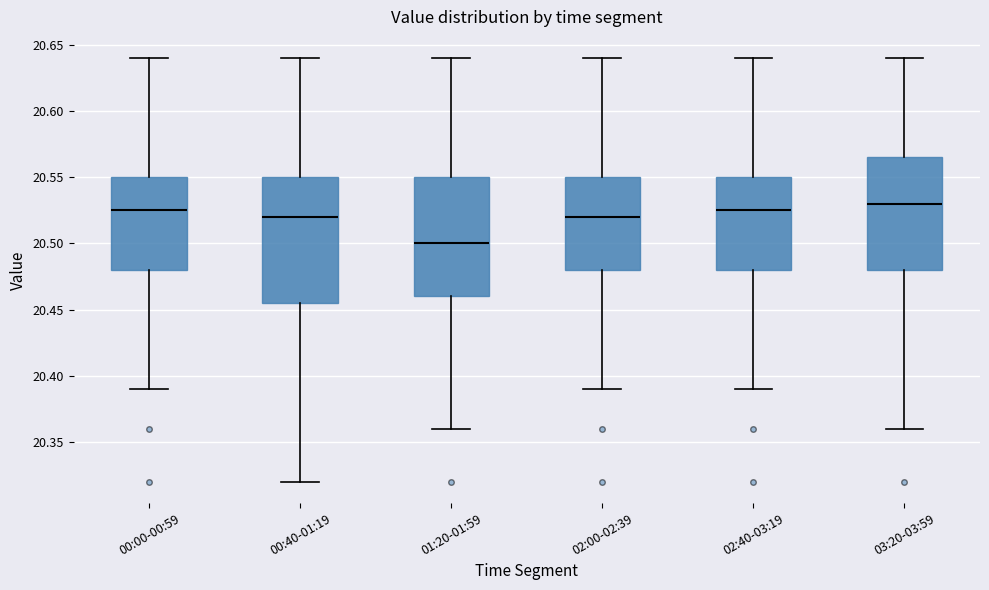

Reading left to right, transcribe this box plot: for each box, give where its median line is, the range the box spans, and where its two whiskers end, as read against the y-axis. The values are not printed on the chart, so give them approximately, as read against the axis.

00:00-00:59: median 20.525, box 20.480 to 20.550, whiskers 20.390 to 20.640
00:40-01:19: median 20.520, box 20.455 to 20.550, whiskers 20.320 to 20.640
01:20-01:59: median 20.500, box 20.460 to 20.550, whiskers 20.360 to 20.640
02:00-02:39: median 20.520, box 20.480 to 20.550, whiskers 20.390 to 20.640
02:40-03:19: median 20.525, box 20.480 to 20.550, whiskers 20.390 to 20.640
03:20-03:59: median 20.530, box 20.480 to 20.565, whiskers 20.360 to 20.640